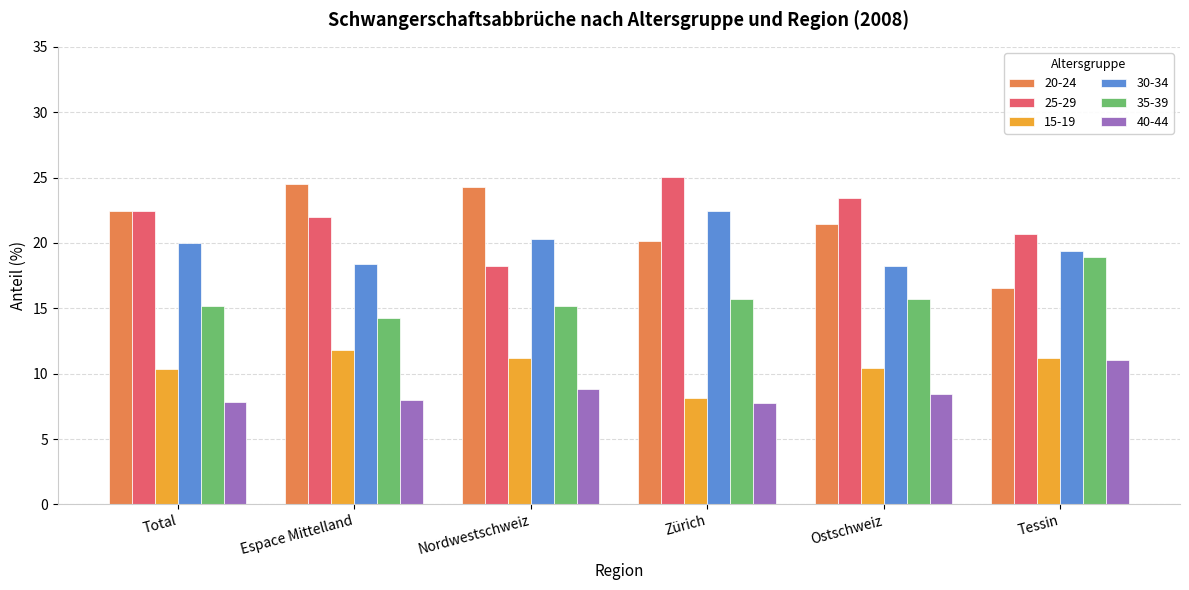

What is the minimum value for 30-34?

18.3